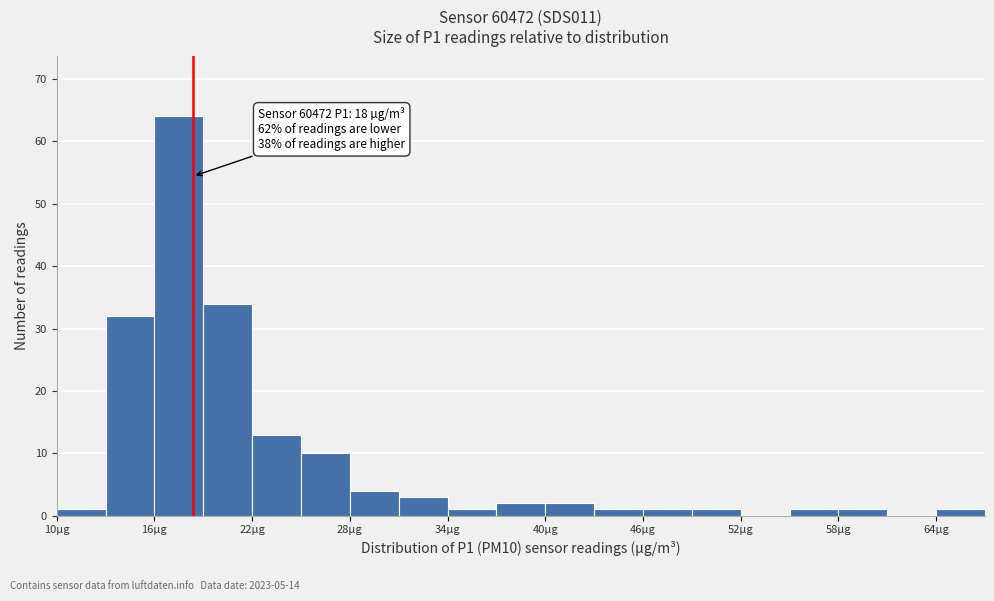

Read against the x-axis, roughly where is the centre of the tallest bar?

18